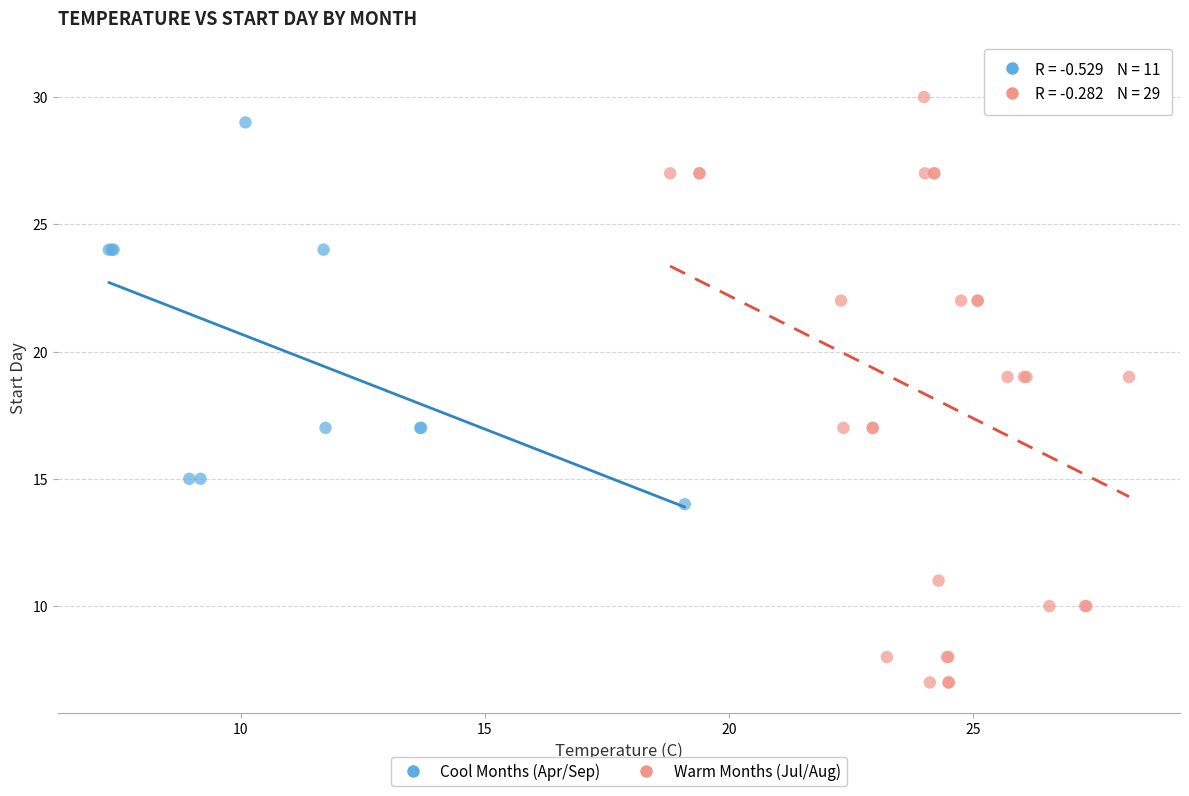

Which series contains the highest Y value?

Warm Months (Jul/Aug)